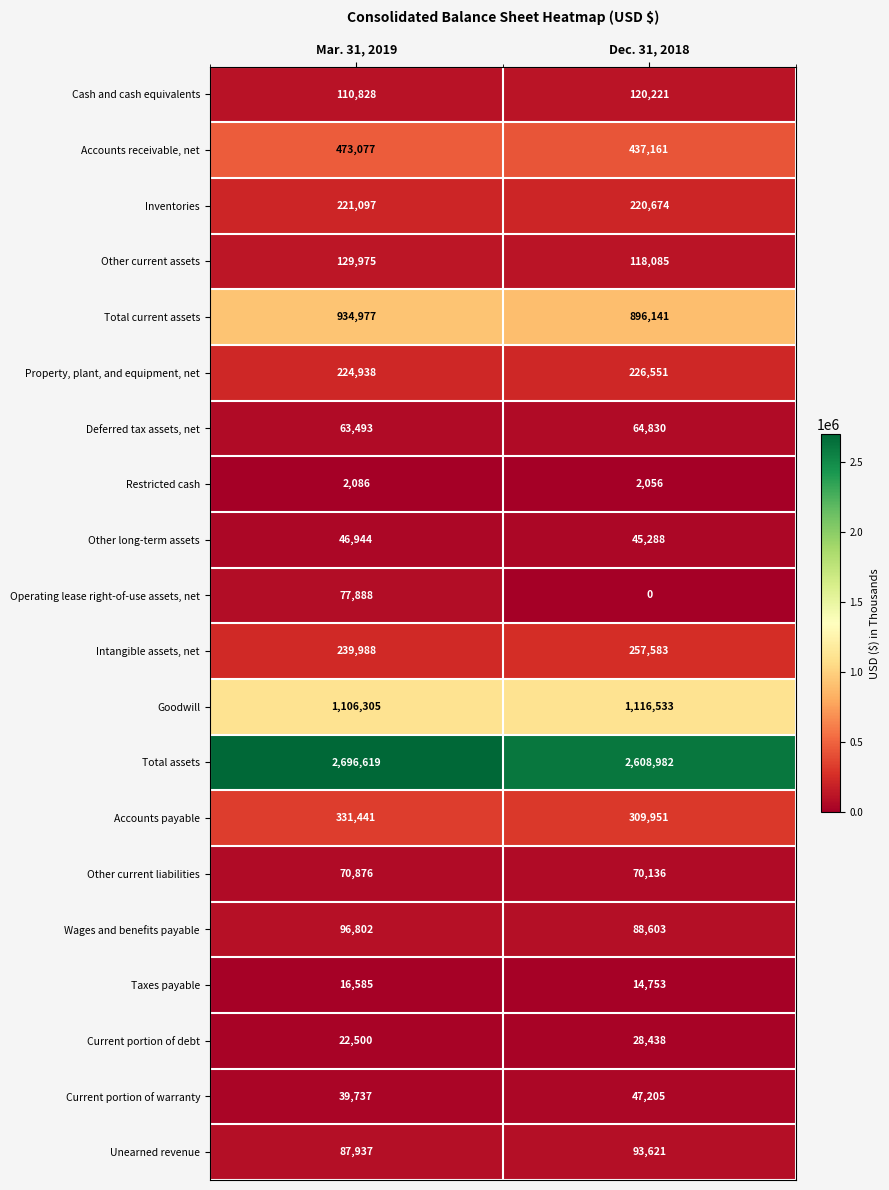

The Restricted cash series shows 2086 at Mar. 31, 2019. True or false?

True